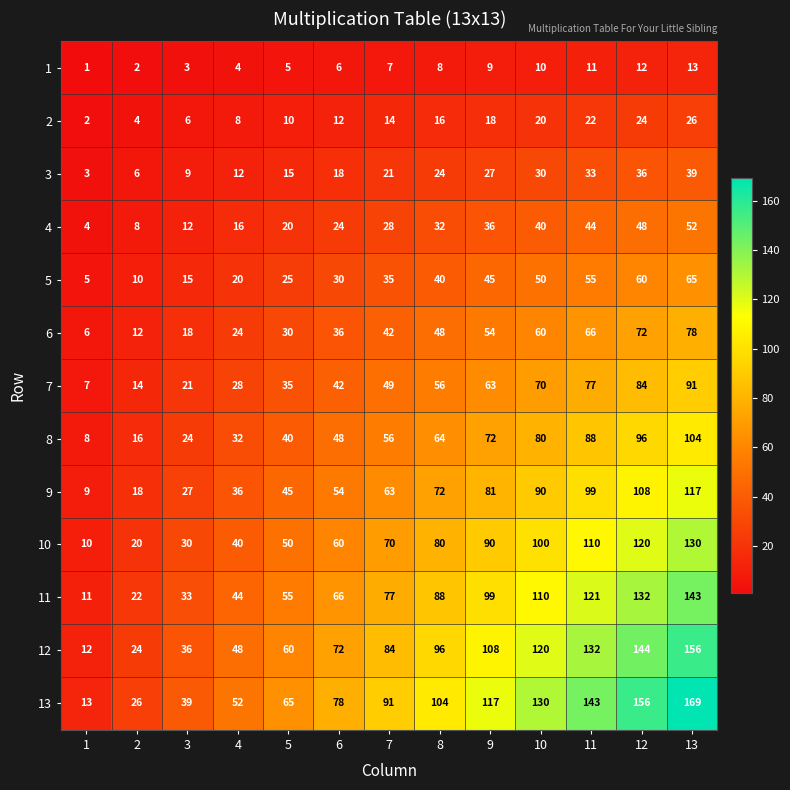

Which series has the widest spread of values?

13